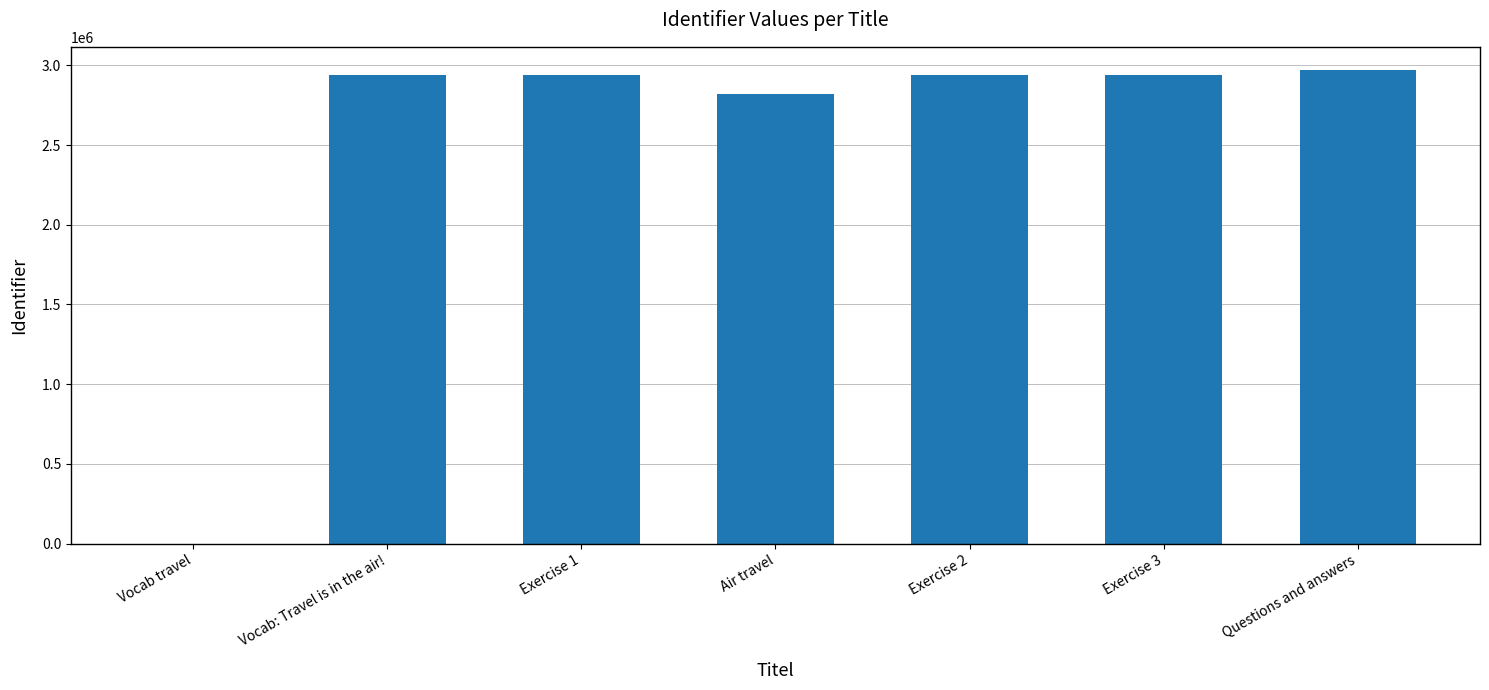

Between Exercise 1 and Questions and answers, which is larger?

Questions and answers